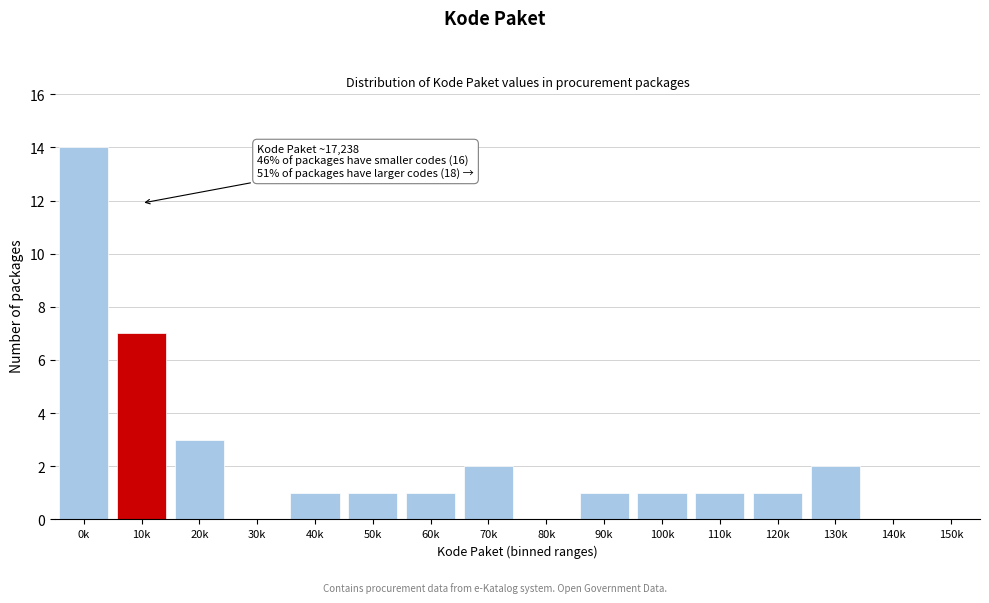

Reading left to right, extract all data points from this chart.

0k=14	10k=7	20k=3	30k=0	40k=1	50k=1	60k=1	70k=2	80k=0	90k=1	100k=1	110k=1	120k=1	130k=2	140k=0	150k=0